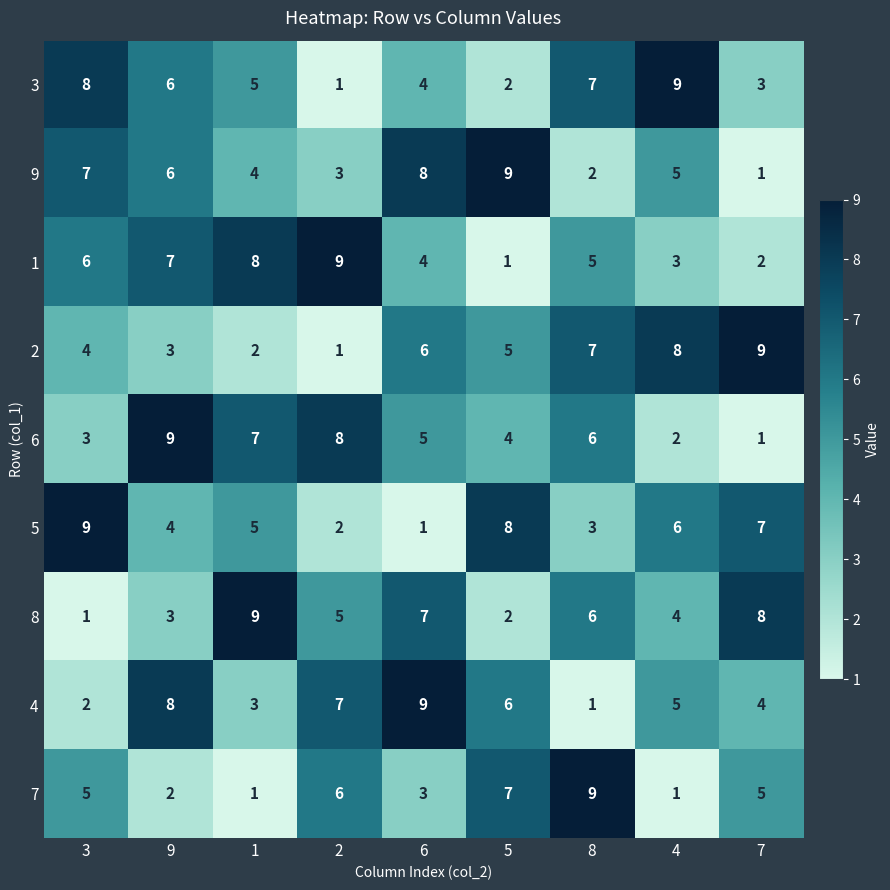

Between 6 and 8, which series saw the biggest shift?

4